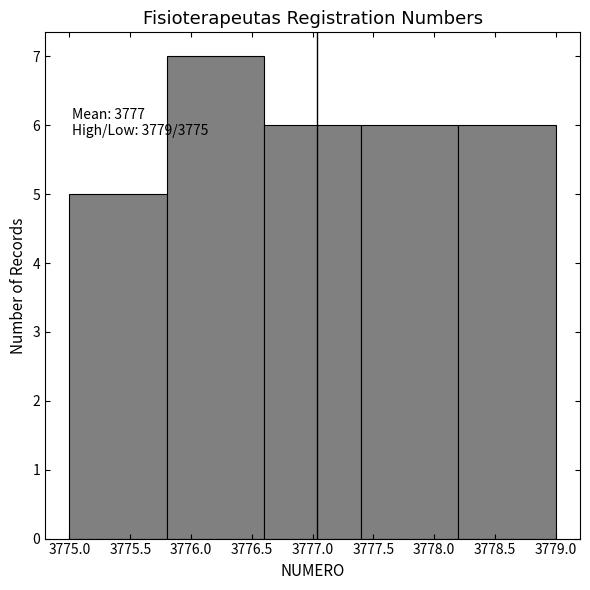

Which range on the x-axis has the tallest bar?

3775.8 to 3776.6